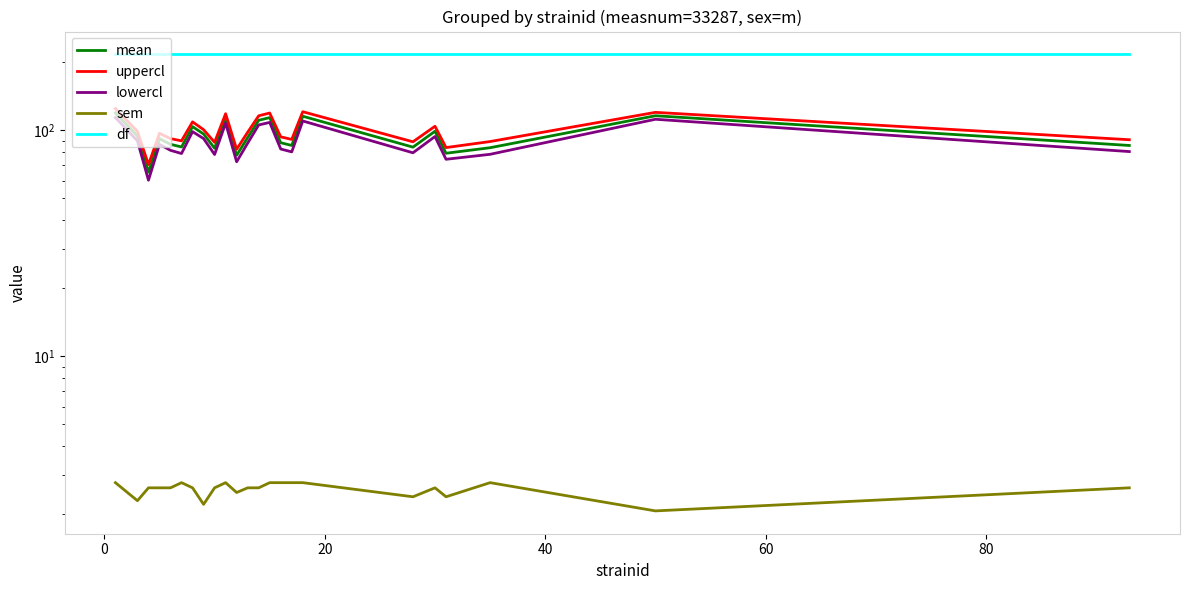

What is the sum of all df values?

4991.0